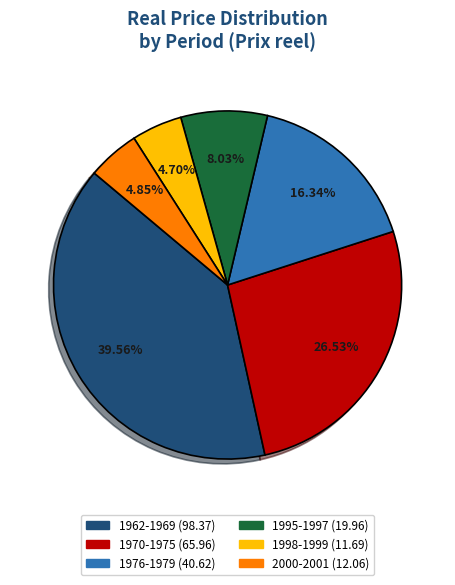

Is there a majority slice in this chart?

No